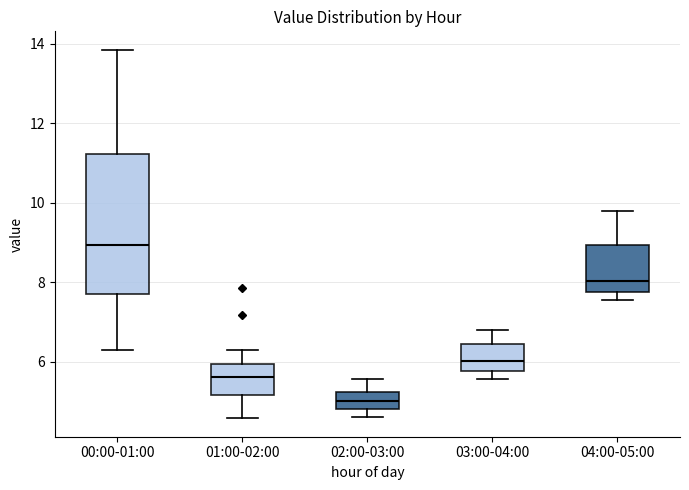

Reading left to right, read every box against the y-axis: the position of its median line, the range the box covers, and the ends of its whiskers. The values are not printed on the chart, so give them approximately, as read against the axis.

00:00-01:00: median 9.0, box 7.6 to 11.2, whiskers 6.4 to 13.8
01:00-02:00: median 5.6, box 5.2 to 6.0, whiskers 4.6 to 6.4
02:00-03:00: median 5.0, box 4.8 to 5.2, whiskers 4.6 to 5.6
03:00-04:00: median 6.0, box 5.8 to 6.4, whiskers 5.6 to 6.8
04:00-05:00: median 8.0, box 7.8 to 9.0, whiskers 7.6 to 9.8